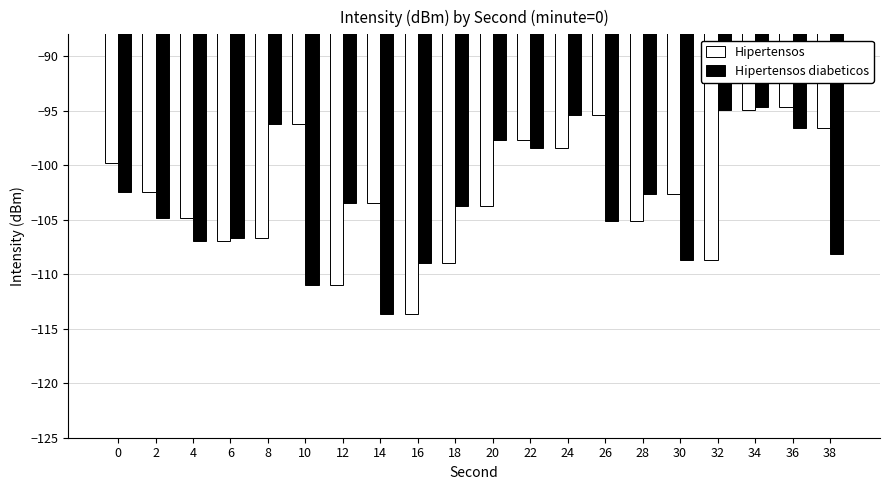

At which category is the sum across all series the highest?

34